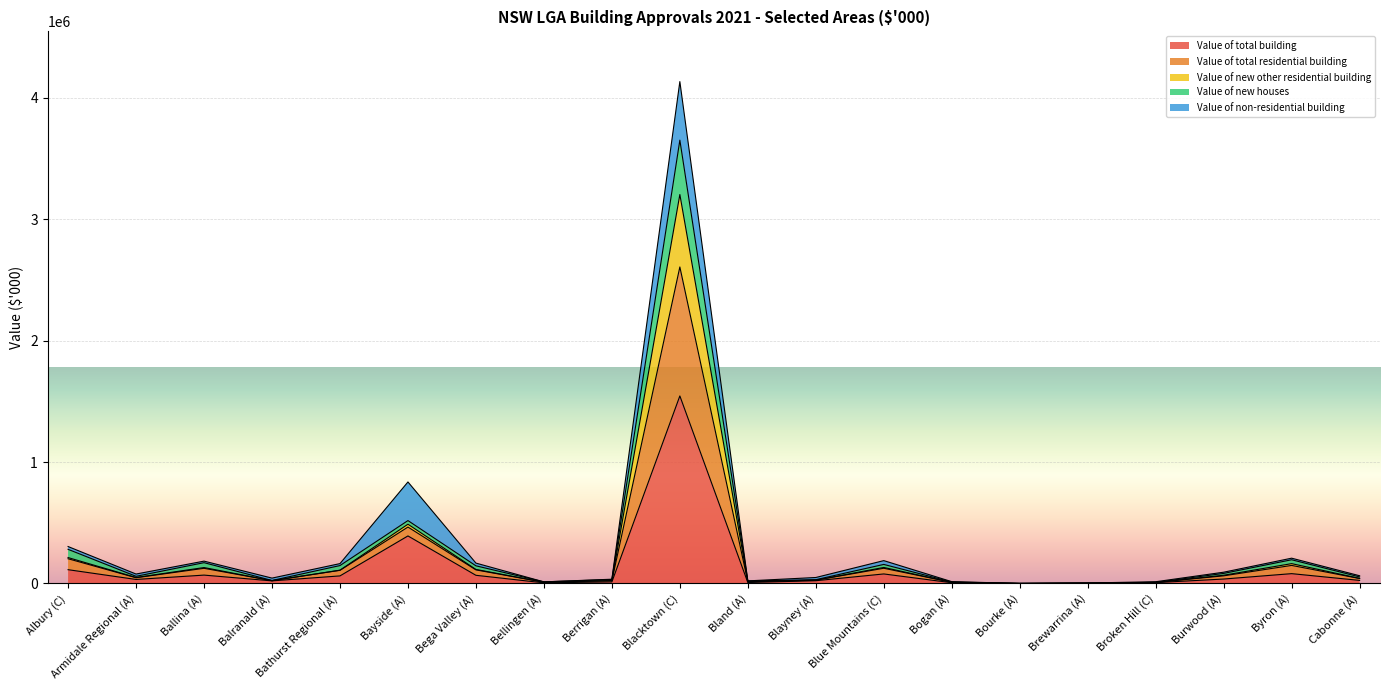

In Value of total building, how many points are lower than both neighbors (excluding endpoints)?

5